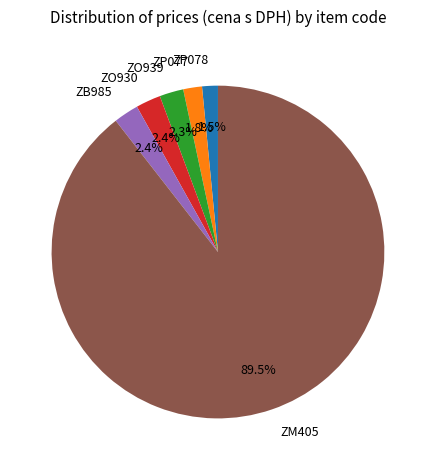

What is the largest slice in the pie chart?

ZM405